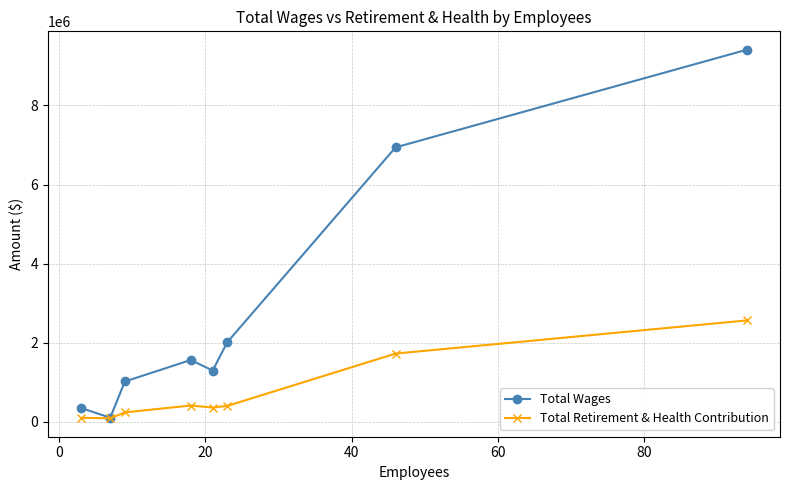

What is the value of the Total Retirement & Health Contribution point at the 8th from the left?

2562328